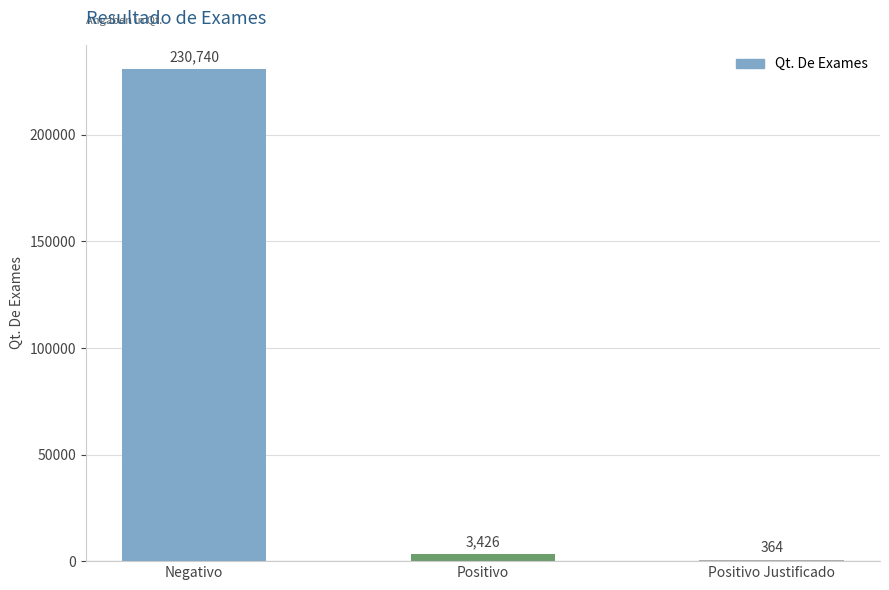

What is the ratio of the value at Positivo Justificado to the value at Positivo?

0.1